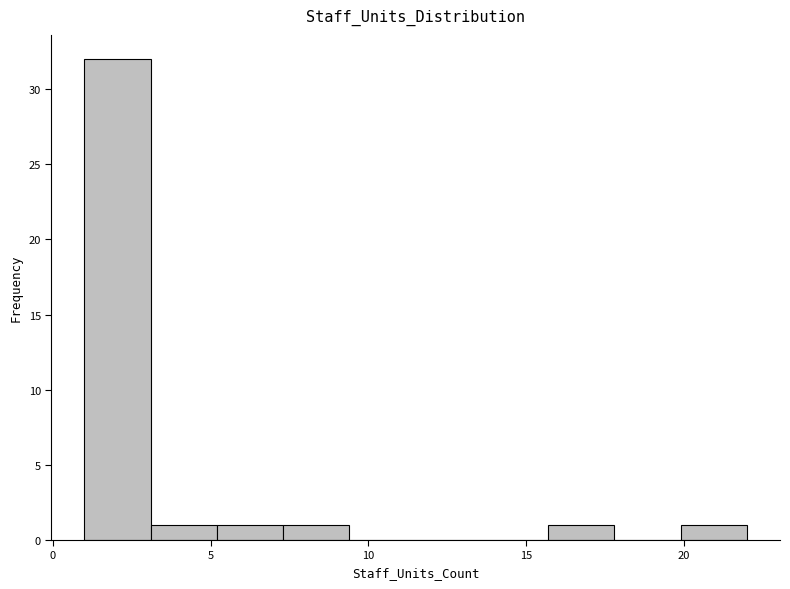

Reading left to right, transcribe this chart: for each bar, give the range it covers on the x-axis and its height. Neither the bar edges nor the heights are printed on the chart, so give them approximately, as read against the axes.

1.0 to 3.1: 32
3.1 to 5.2: 1
5.2 to 7.3: 1
7.3 to 9.4: 1
9.4 to 11.5: 0
11.5 to 13.6: 0
13.6 to 15.7: 0
15.7 to 17.8: 1
17.8 to 19.9: 0
19.9 to 22.0: 1